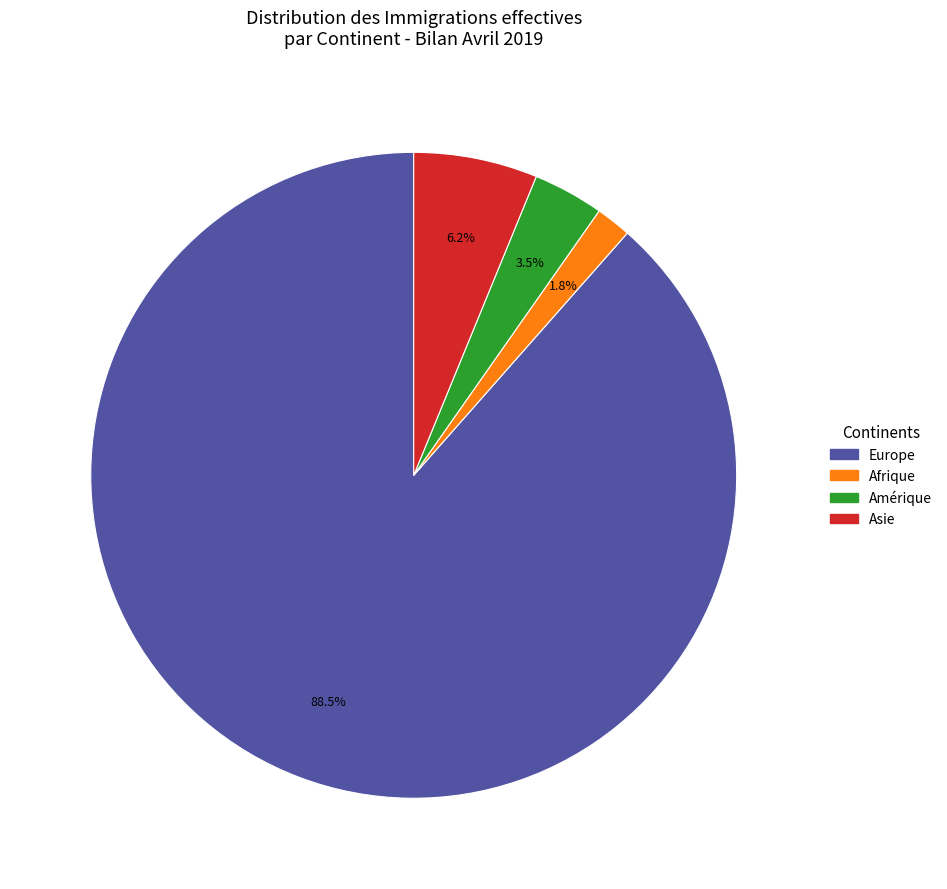

Which category has the biggest portion of the pie?

Europe